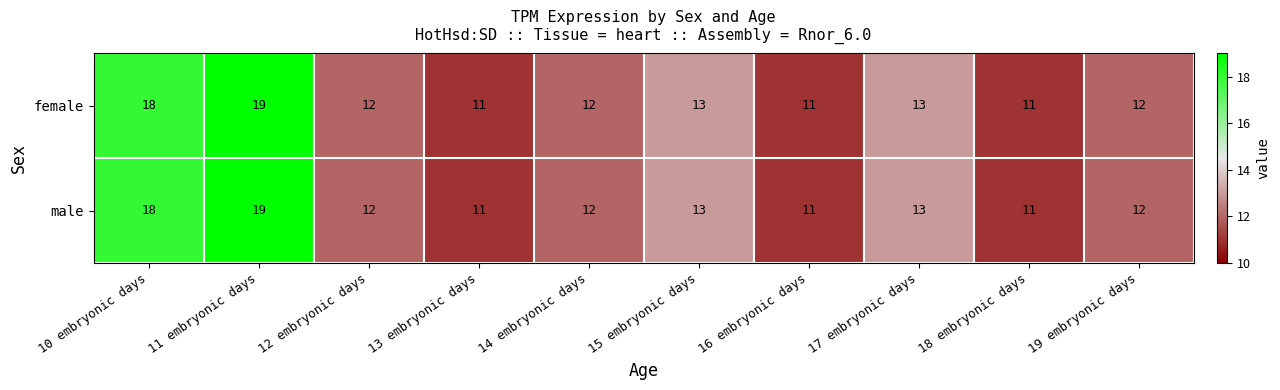

Count the number of categories in the chart.

10